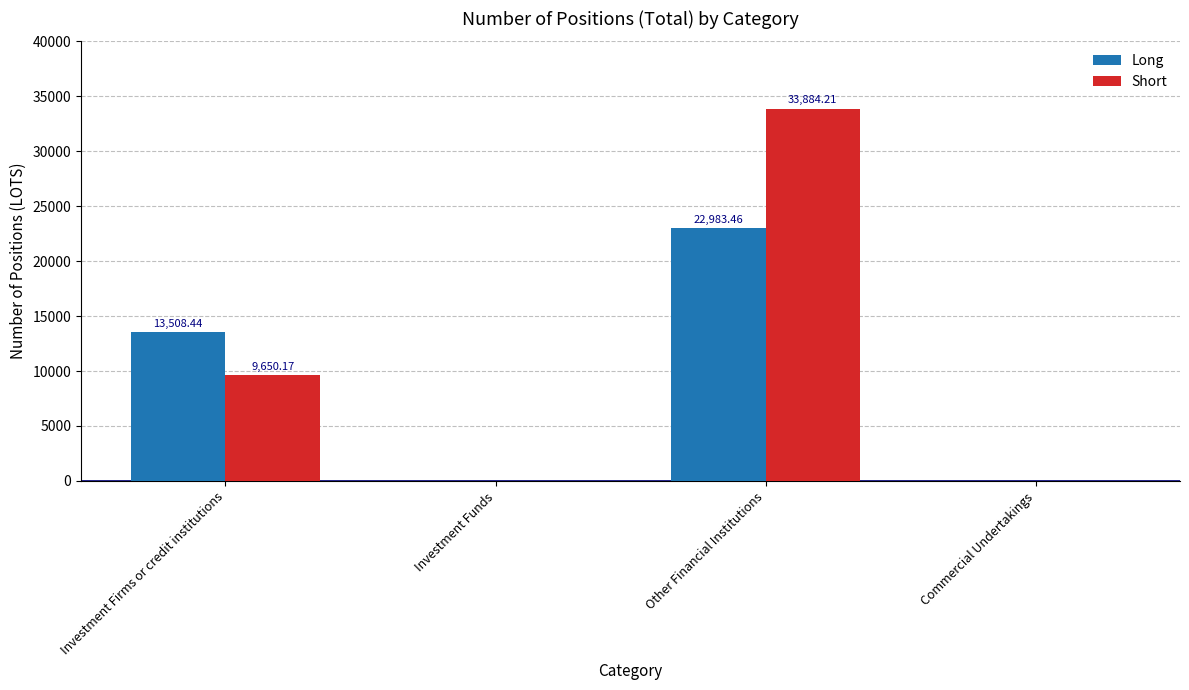

How many values in the Long series exceed 13508?

2